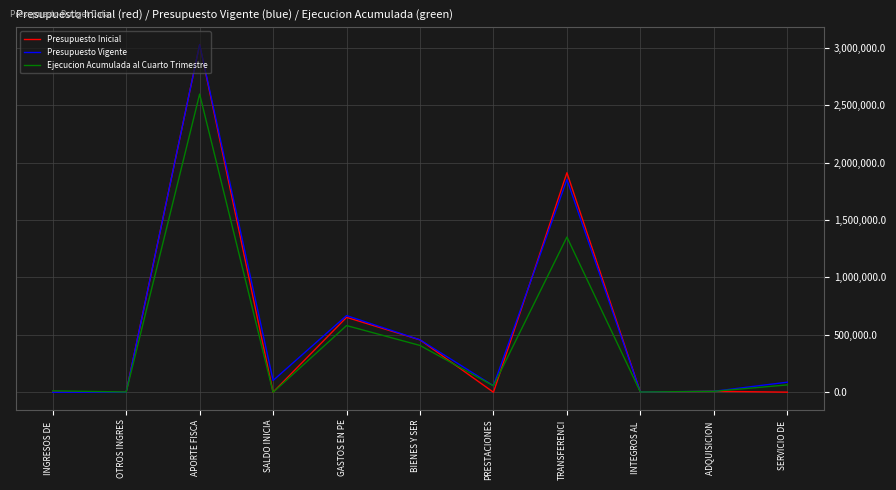

Which category has the highest value across all series?

APORTE FISCA